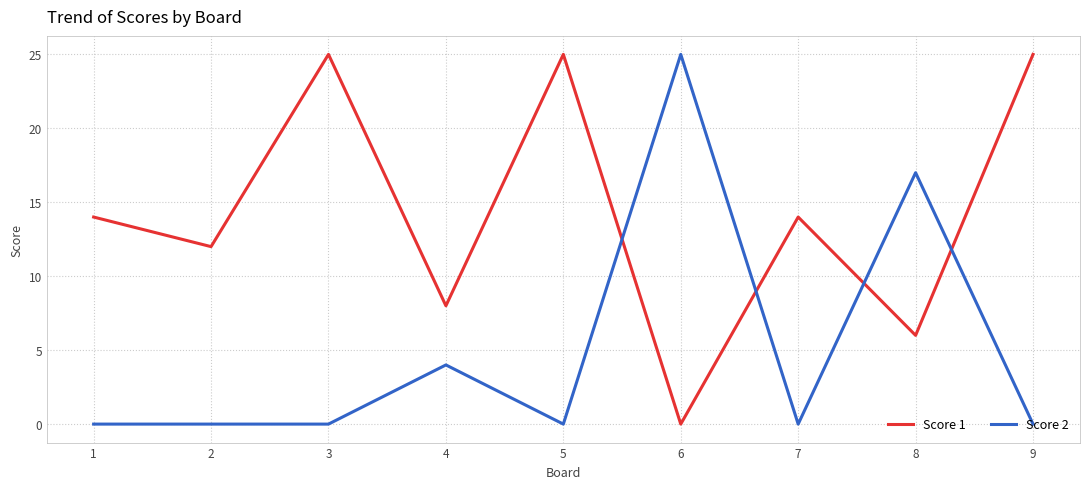

Is it true that Score 2 equals 11 at 7?

False